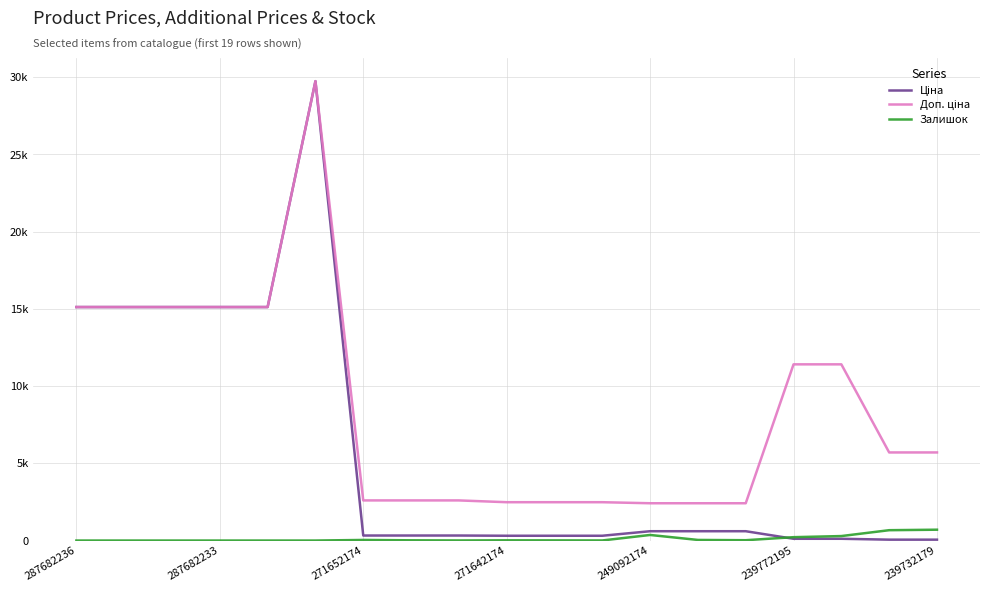

What is the value of the Ціна point at the 6th from the left?

29747.2